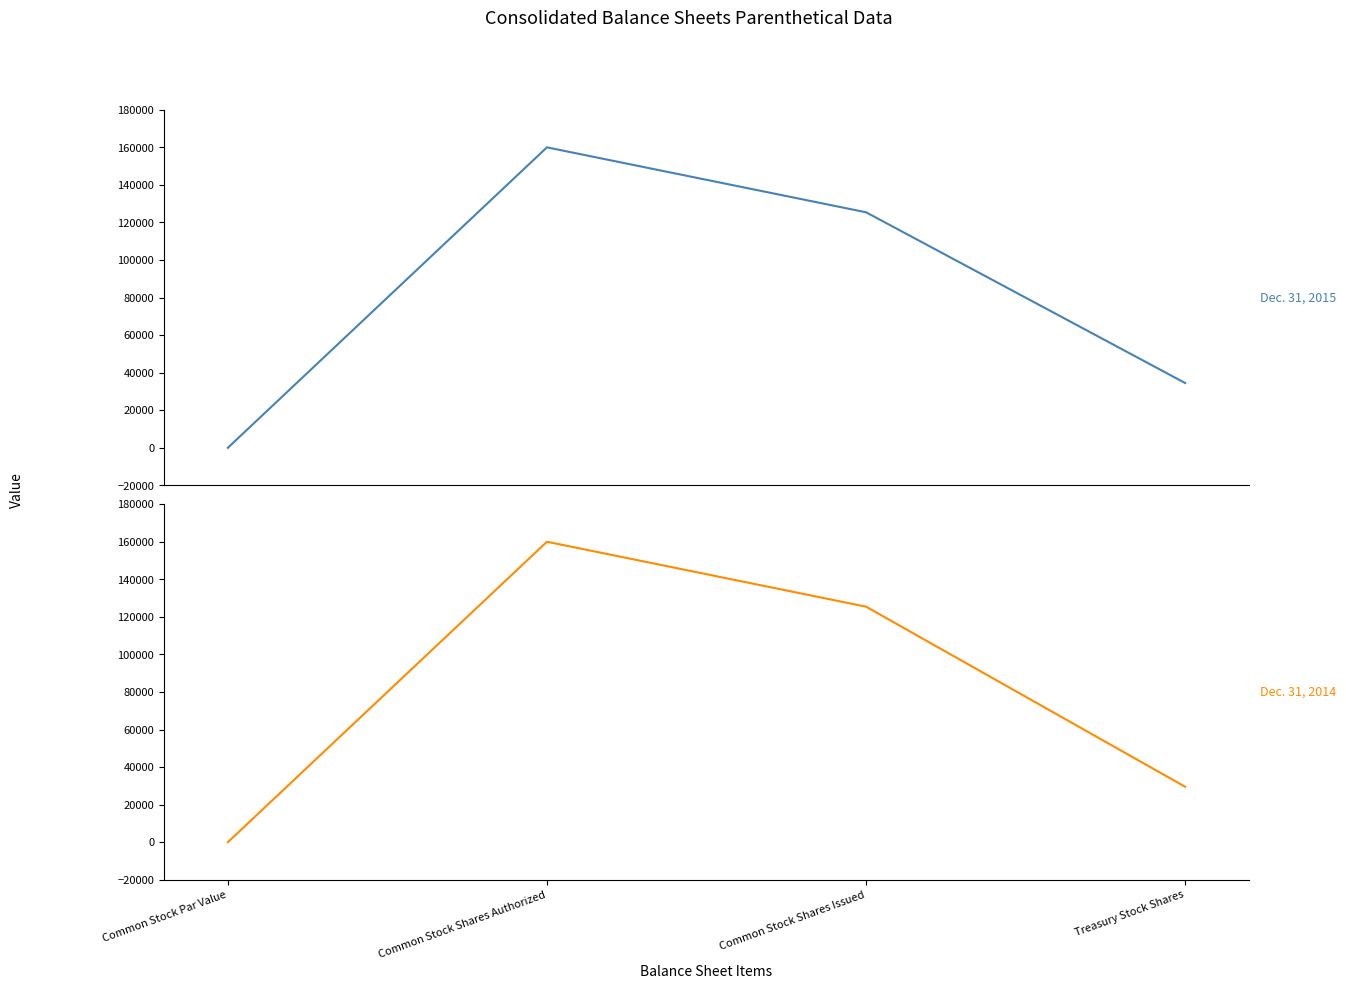

What is the difference between the second highest and second lowest values in the Dec. 31, 2015 series?

90923